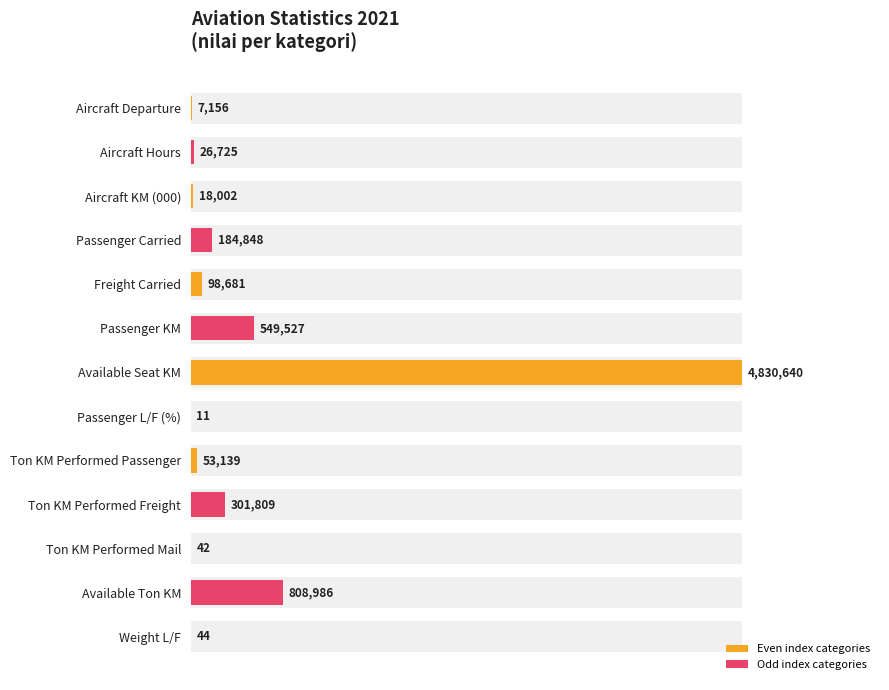

What is the value of the 12th bar from the left?

808986